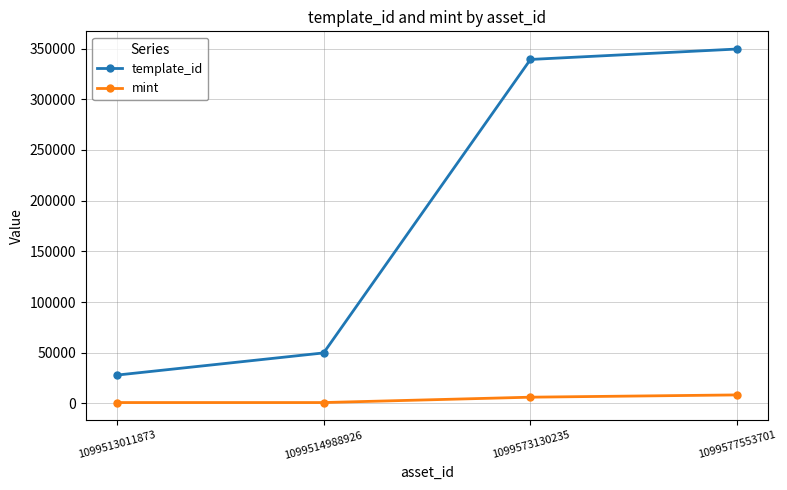

What is the difference between the maximum and second lowest values in the mint series?

7524